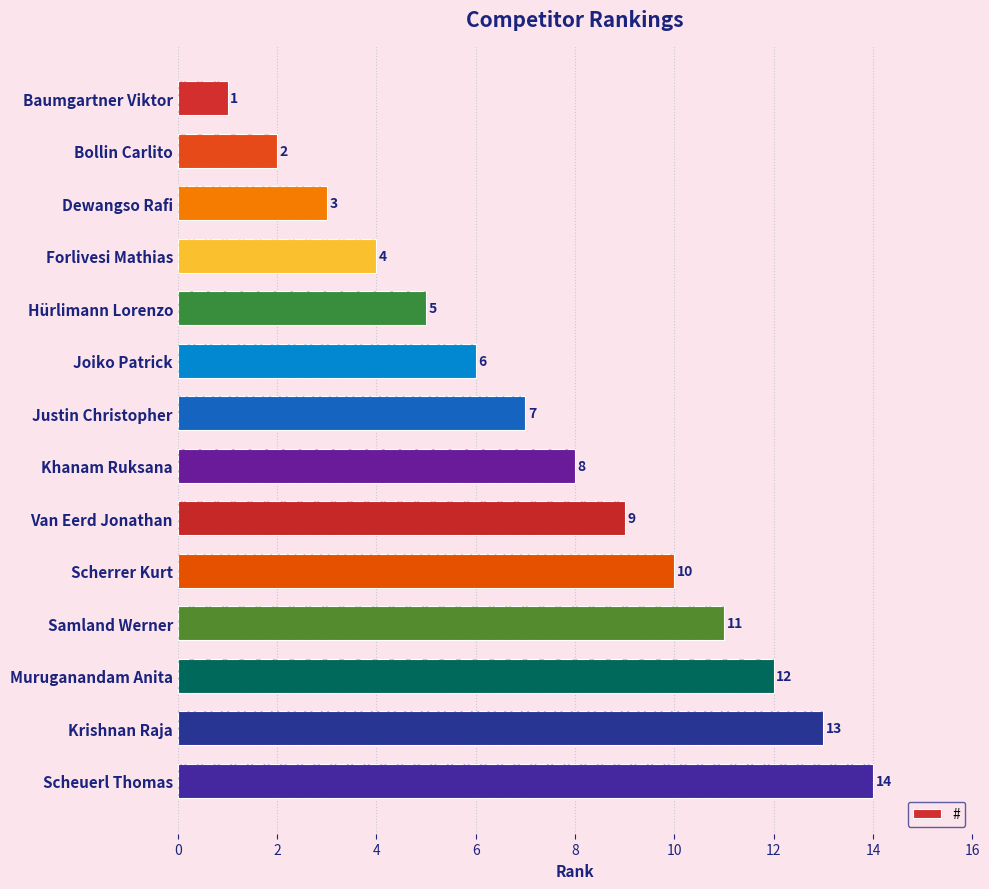

What is the greatest value displayed?

14